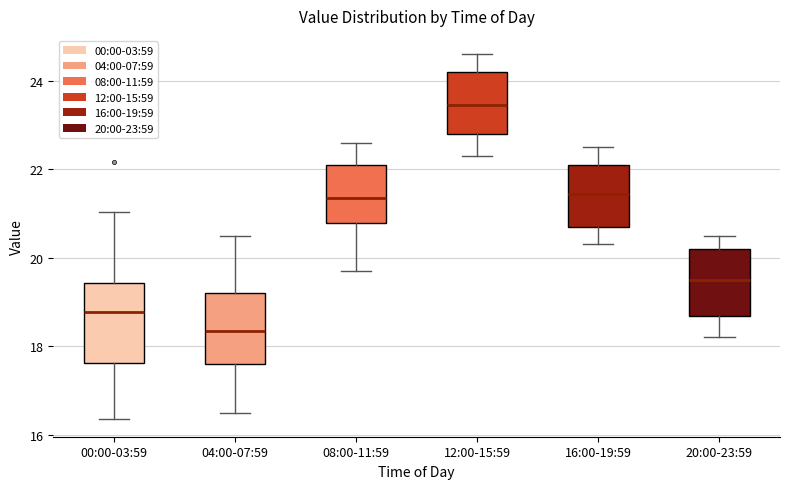

Comparing the boxes themselves (not the whiskers), which one is the tallest?

00:00-03:59